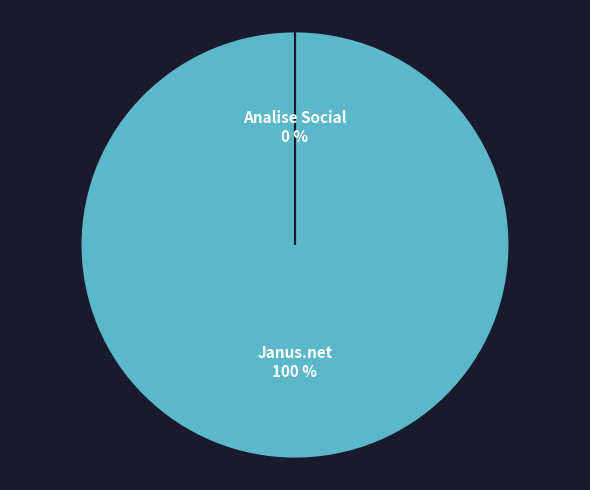

To the nearest percent, what is the average slice percentage?

50%